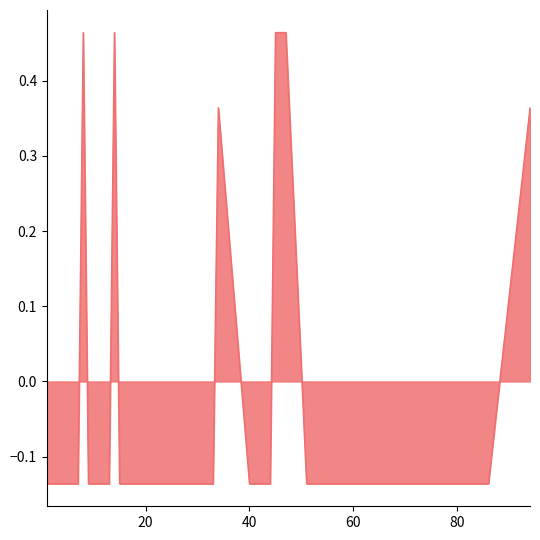

What is the difference between the maximum and minimum values?

0.6